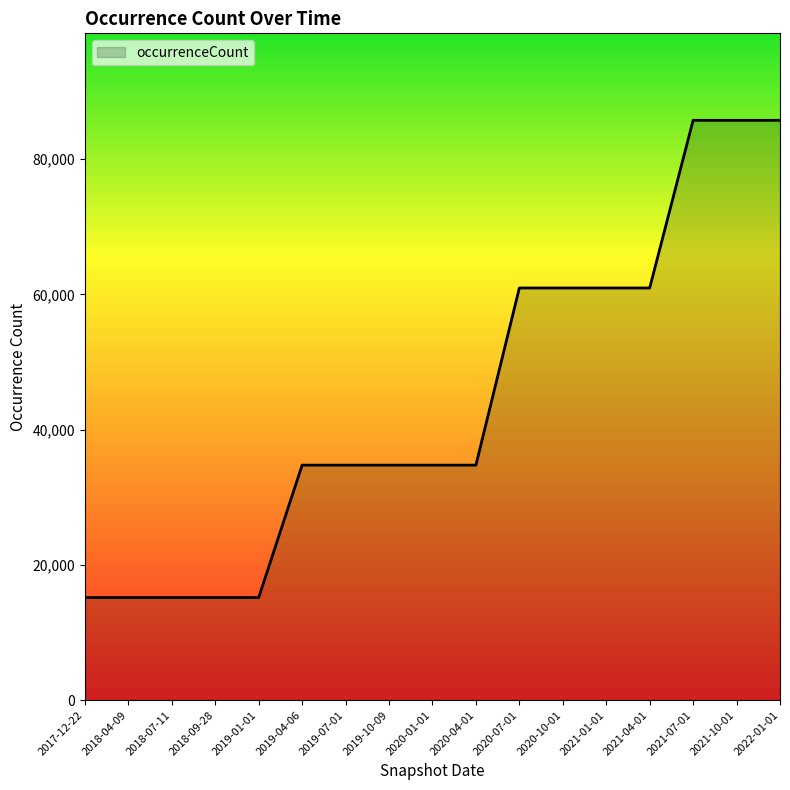

What is the maximum value shown in the chart?

85734